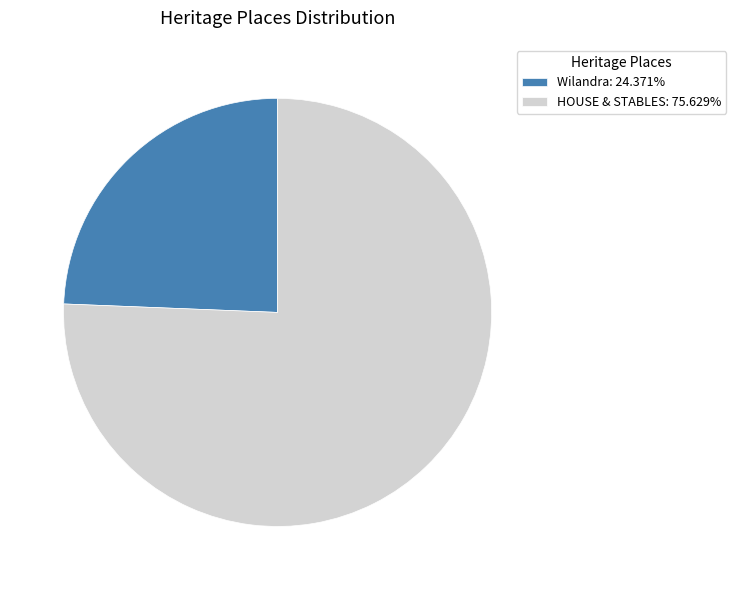

Do HOUSE & STABLES: 75.629% and Wilandra: 24.371% together represent more than half of the pie?

Yes